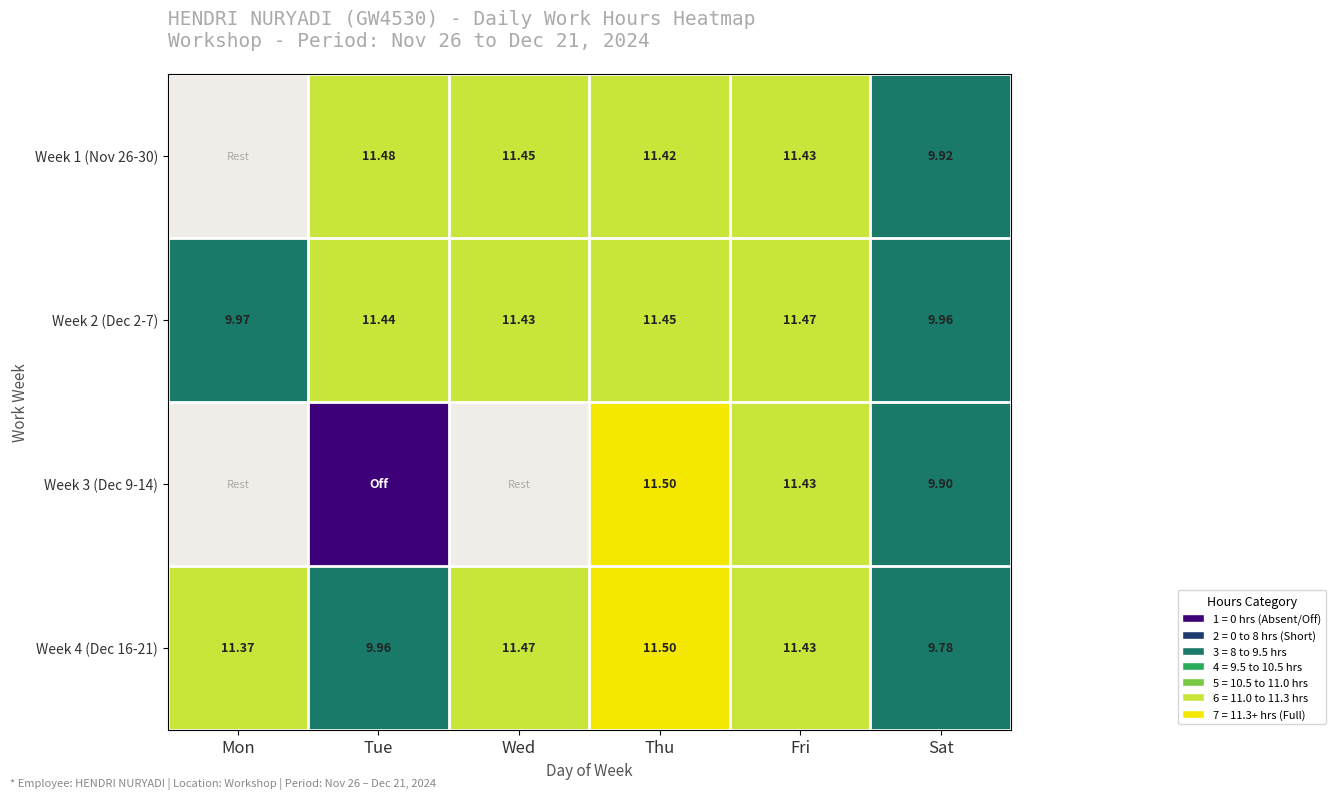

Is it true that Week 1 (Nov 26-30) equals 11.4 at Thu?

True